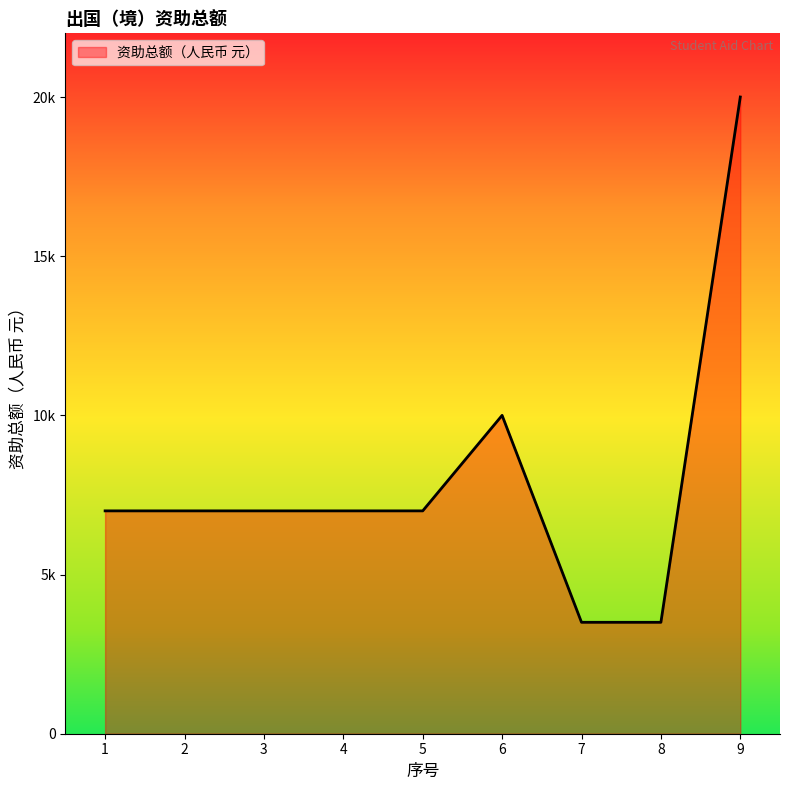

Is this an area chart (filled region under the line)?

Yes